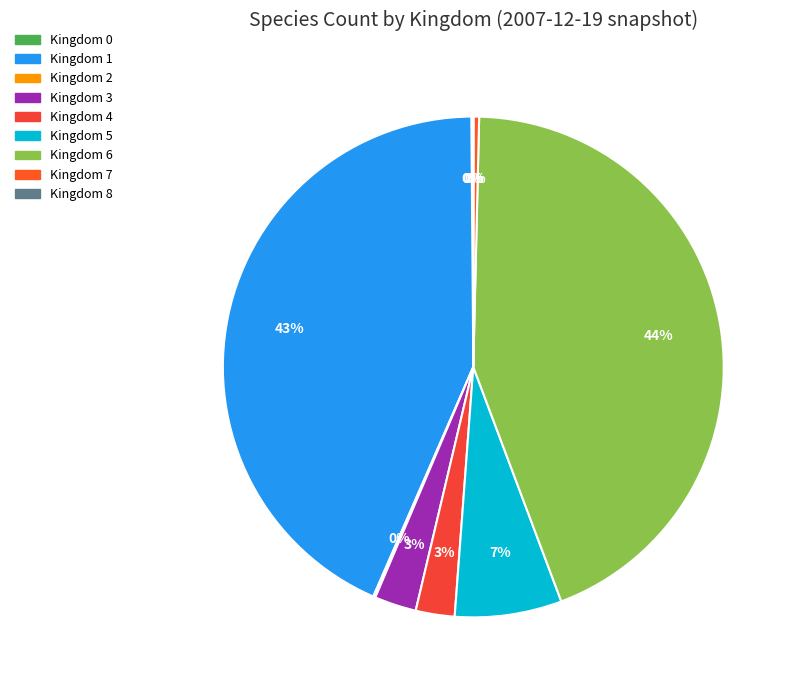

Rank the categories by value from highest to lowest.

6, 1, 5, 3, 4, 7, 2, 0, 8